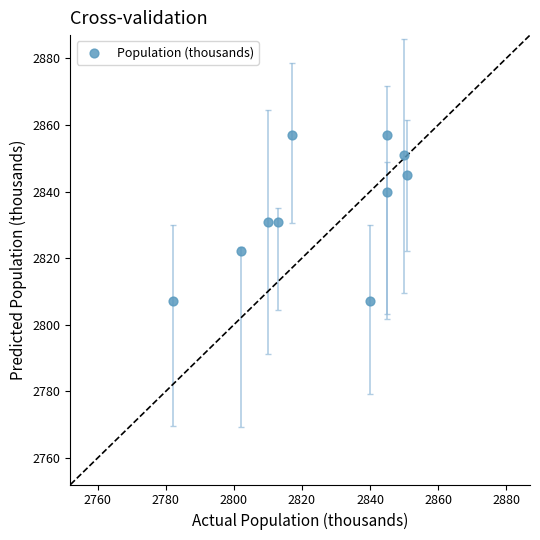

What is the range of Y values (max minus min)?

50